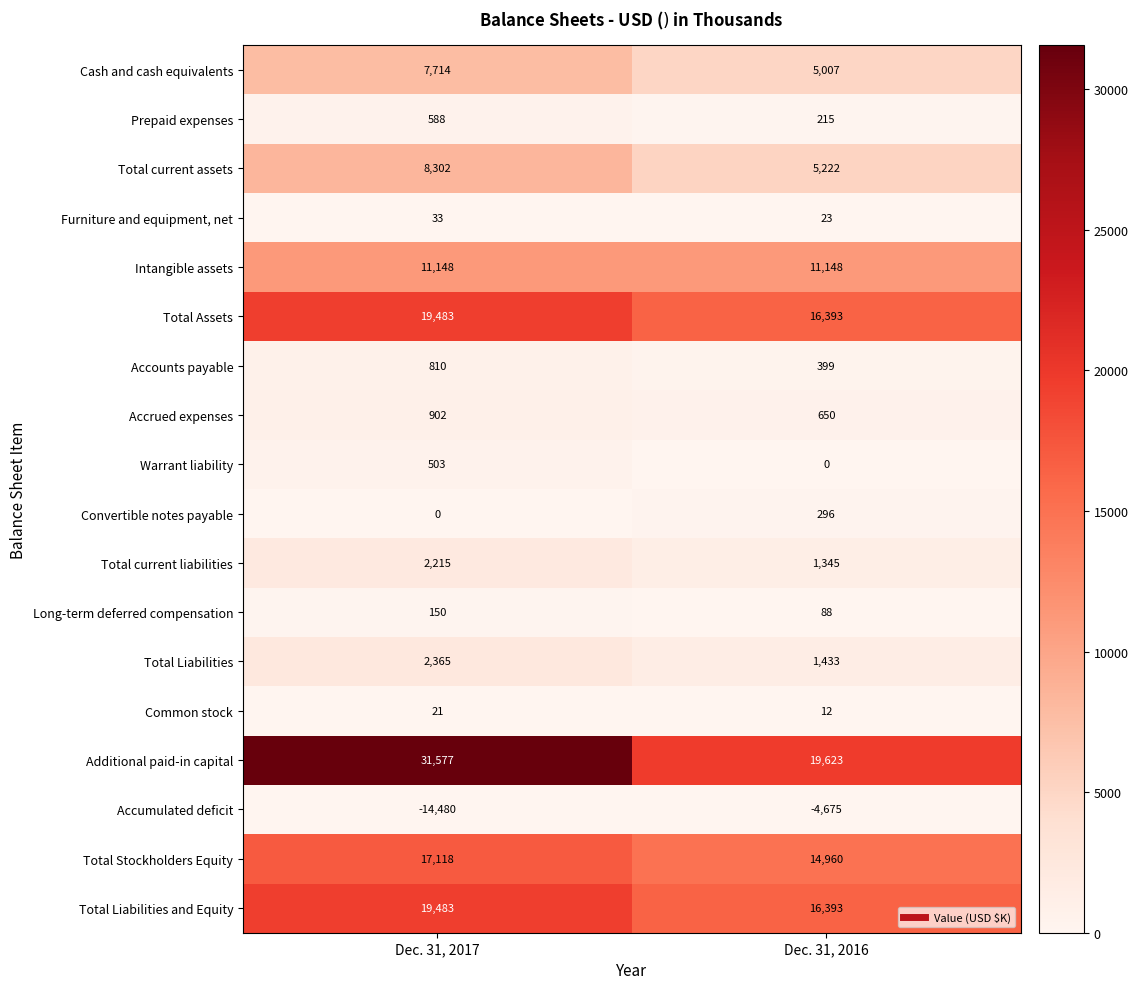

What is the difference between the maximum and minimum values in the Common stock series?

9